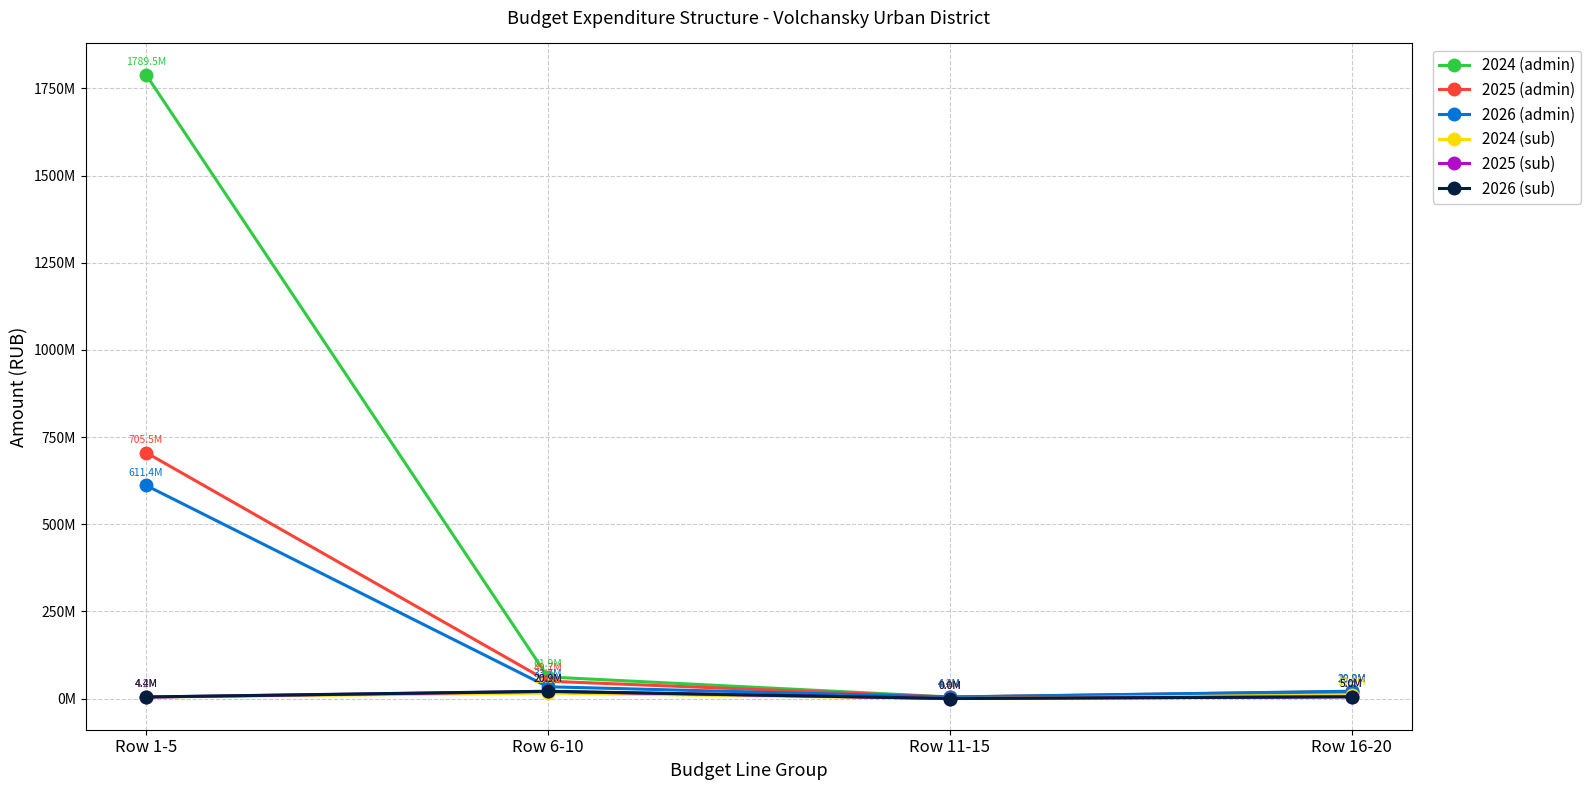

Where is 2026 (sub) nearest to the value 10469712?

Row 16-20